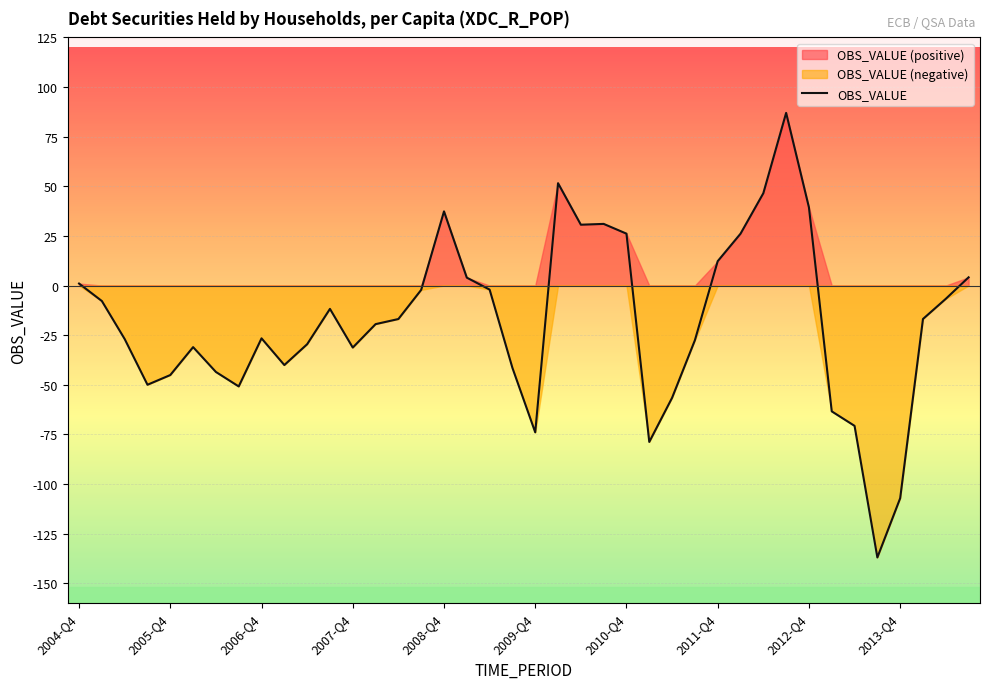

At which category does the chart reach its minimum across all series?

35